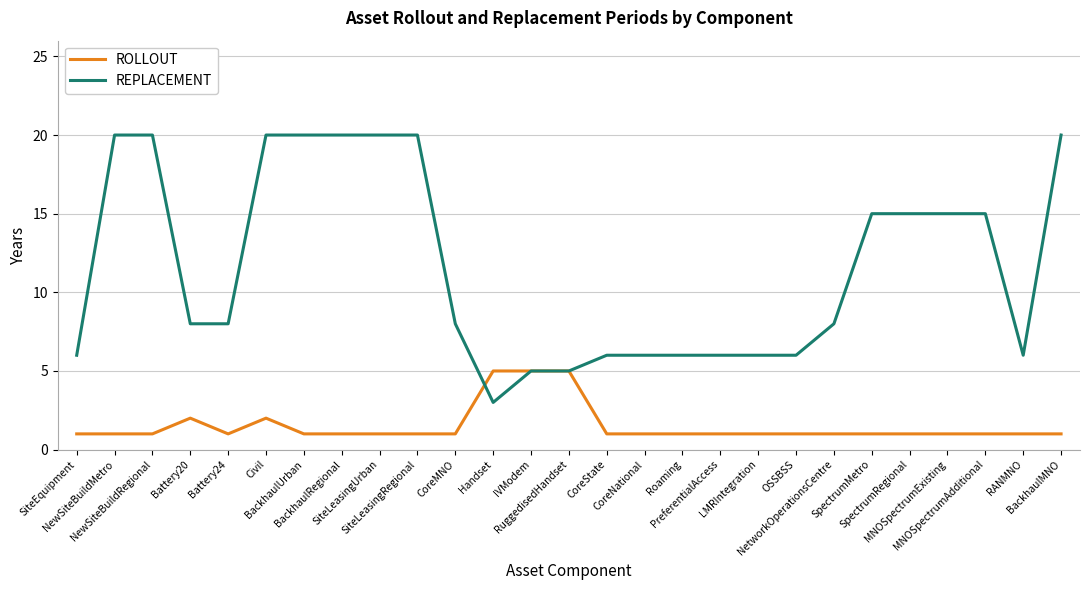

Which series has the largest total across all categories?

REPLACEMENT